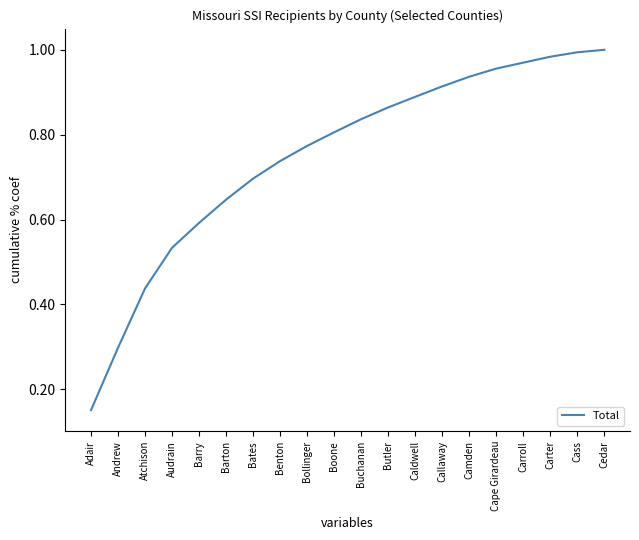

What is the change in value from Barry to Benton?

+0.1